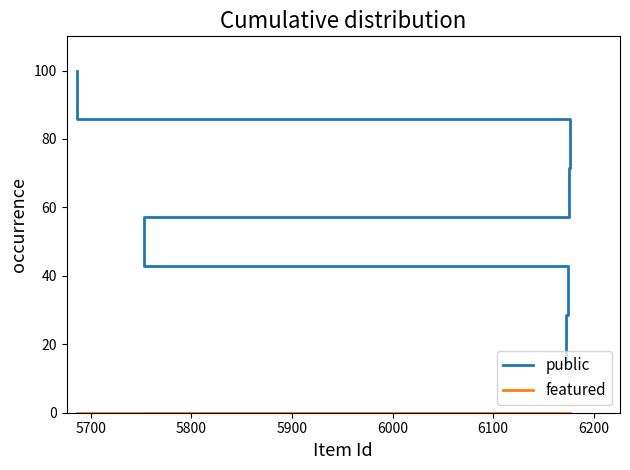

True or false: public and featured cross at least once.

False